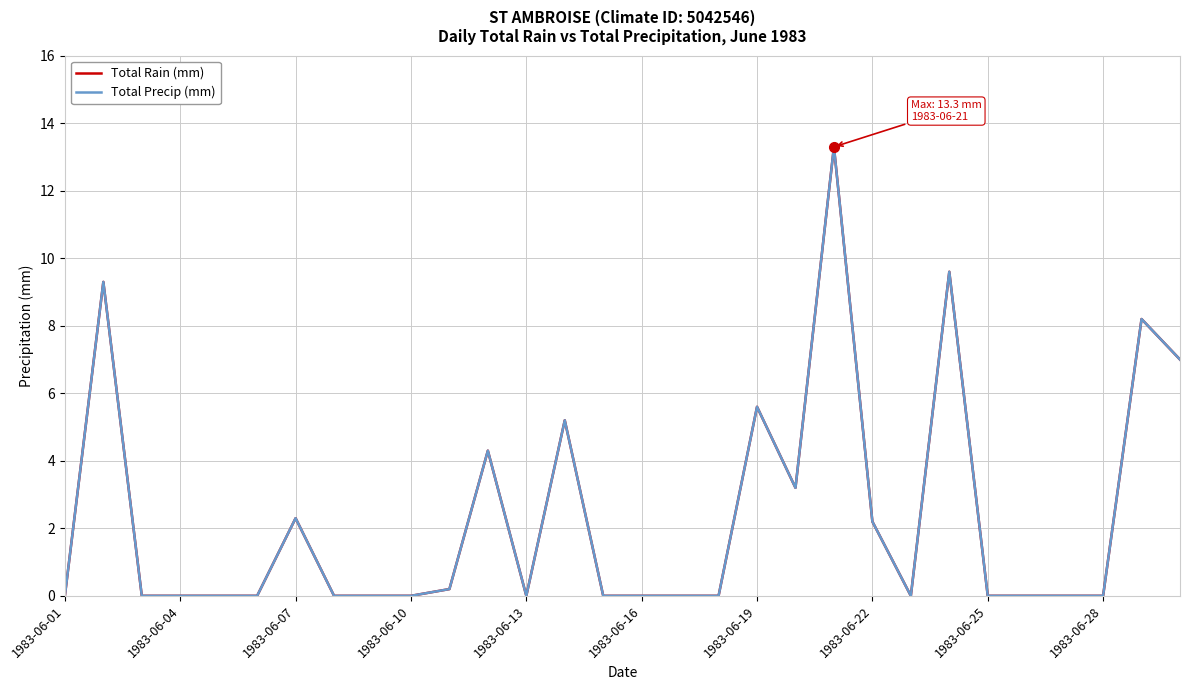

Reading left to right, list all the values displayed in this chart.

Total Rain (mm): 0.0	9.3	0.0	0.0	0.0	0.0	2.3	0.0	0.0	0.0	0.2	4.3	0.0	5.2	0.0	0.0	0.0	0.0	5.6	3.2	13.3	2.2	0.0	9.6	0.0	0.0	0.0	0.0	8.2	7.0
Total Precip (mm): 0.0	9.3	0.0	0.0	0.0	0.0	2.3	0.0	0.0	0.0	0.2	4.3	0.0	5.2	0.0	0.0	0.0	0.0	5.6	3.2	13.3	2.2	0.0	9.6	0.0	0.0	0.0	0.0	8.2	7.0